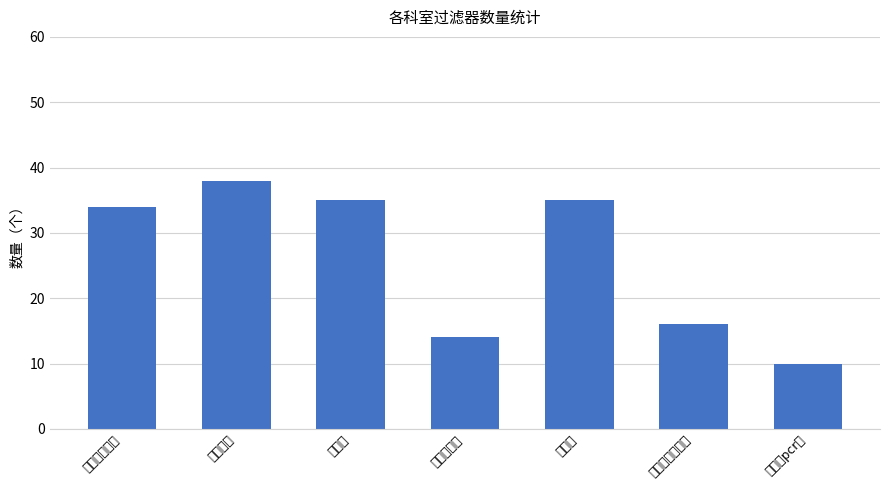

What is the approximate value at 介入室?

35